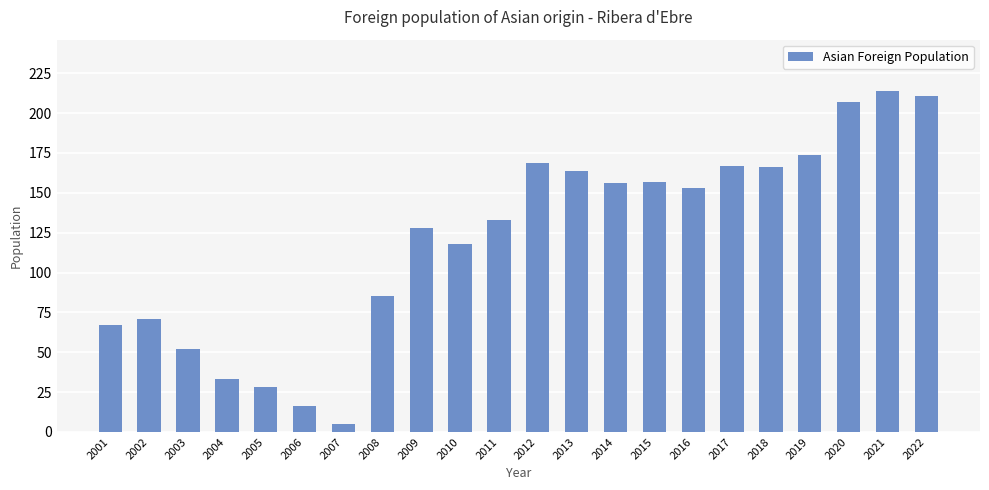

What is the sum of the values at 2001 and 2021?

281